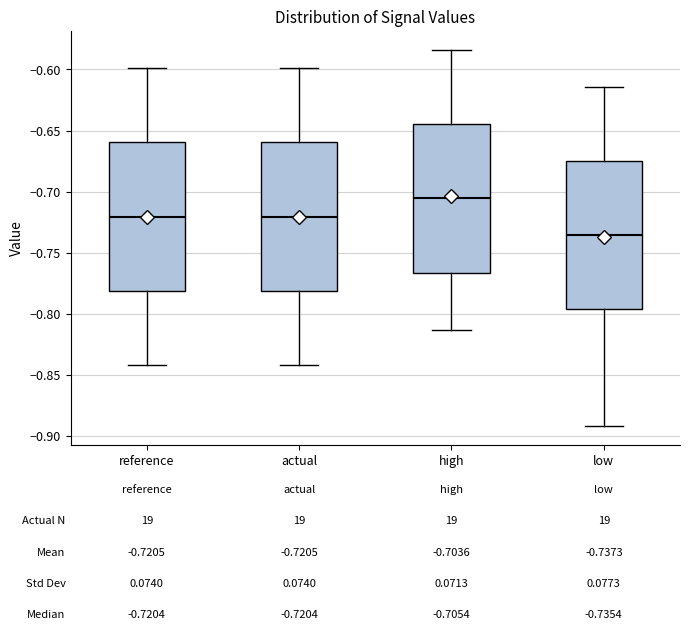

Which box has the highest median line?

high